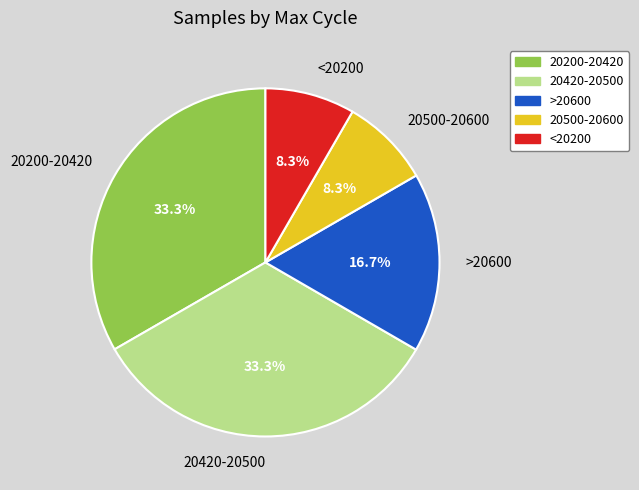

What percentage is NOT represented by 20200-20420?

66.7%